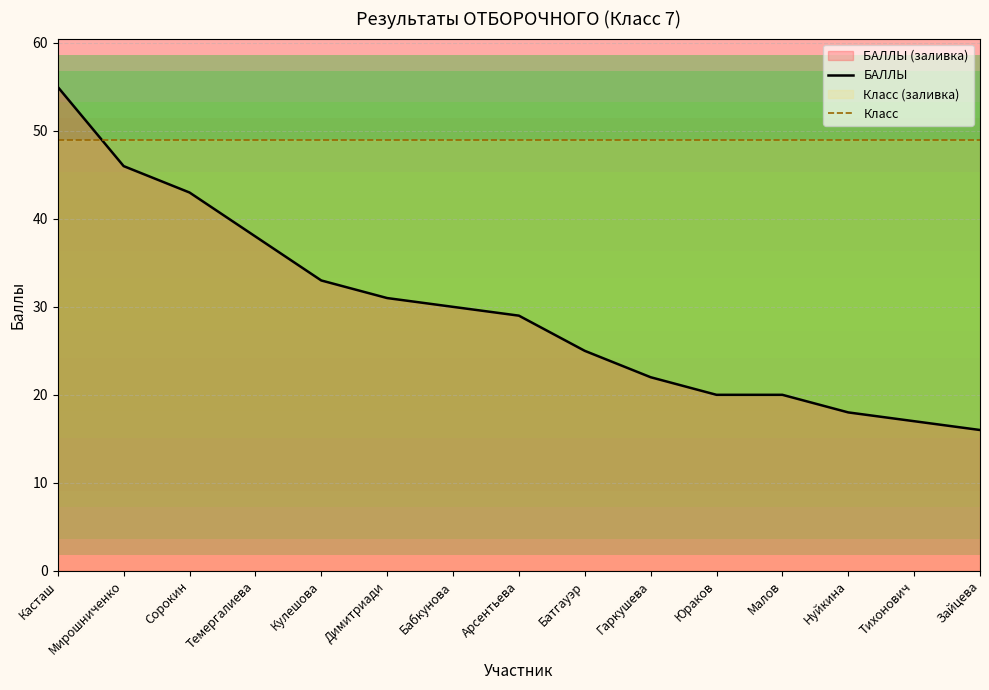

Rank the series at Сорокин from highest to lowest value.

Класс, БАЛЛЫ